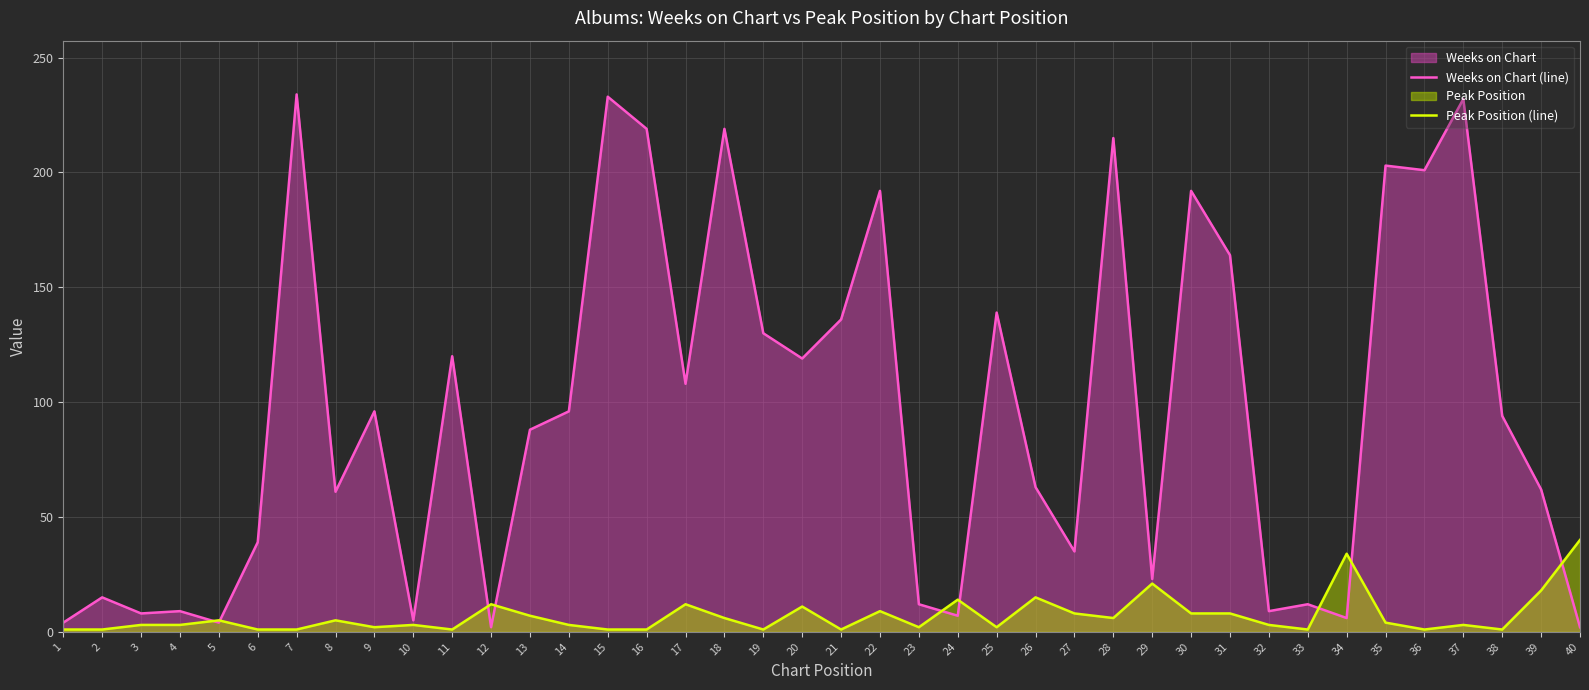

True or false: Weeks on Chart (line) and Peak Position (line) cross at least once.

True